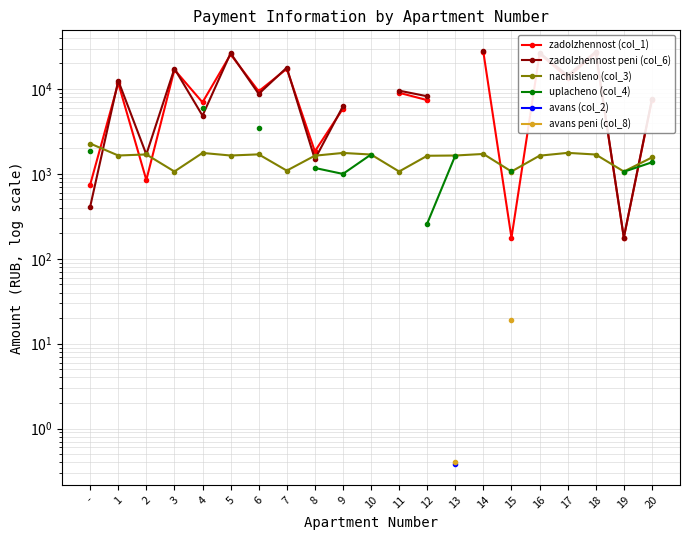

How many lines are shown in the chart?

6